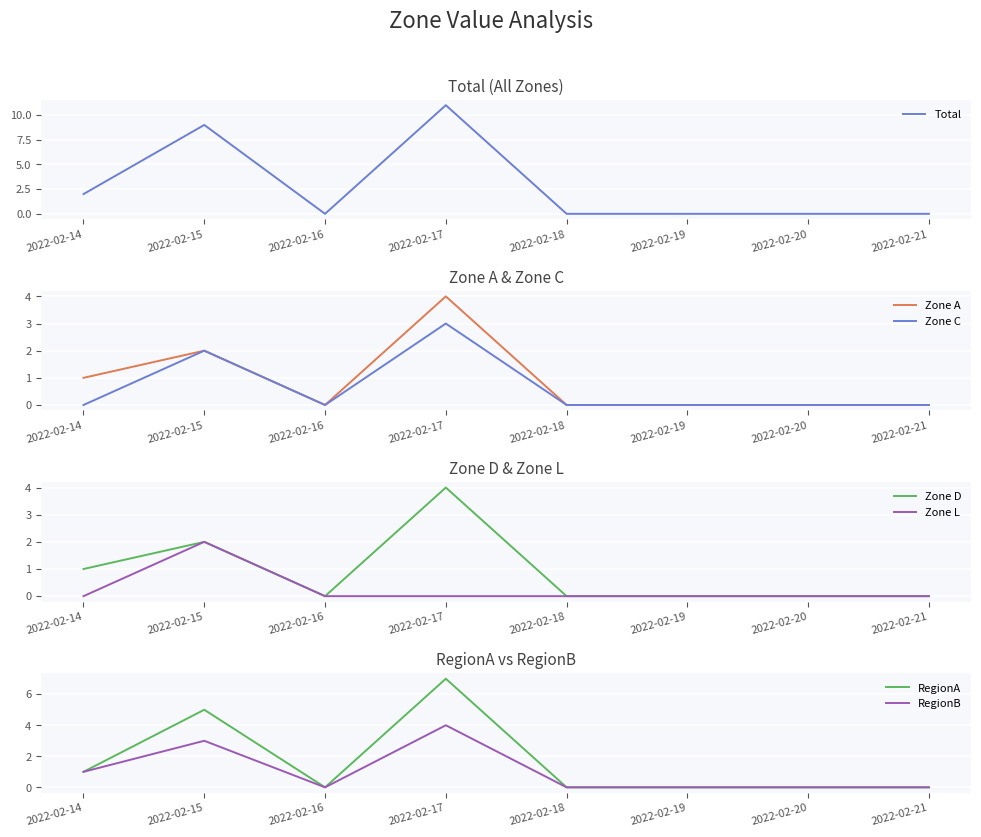

What is the greatest value displayed?

4